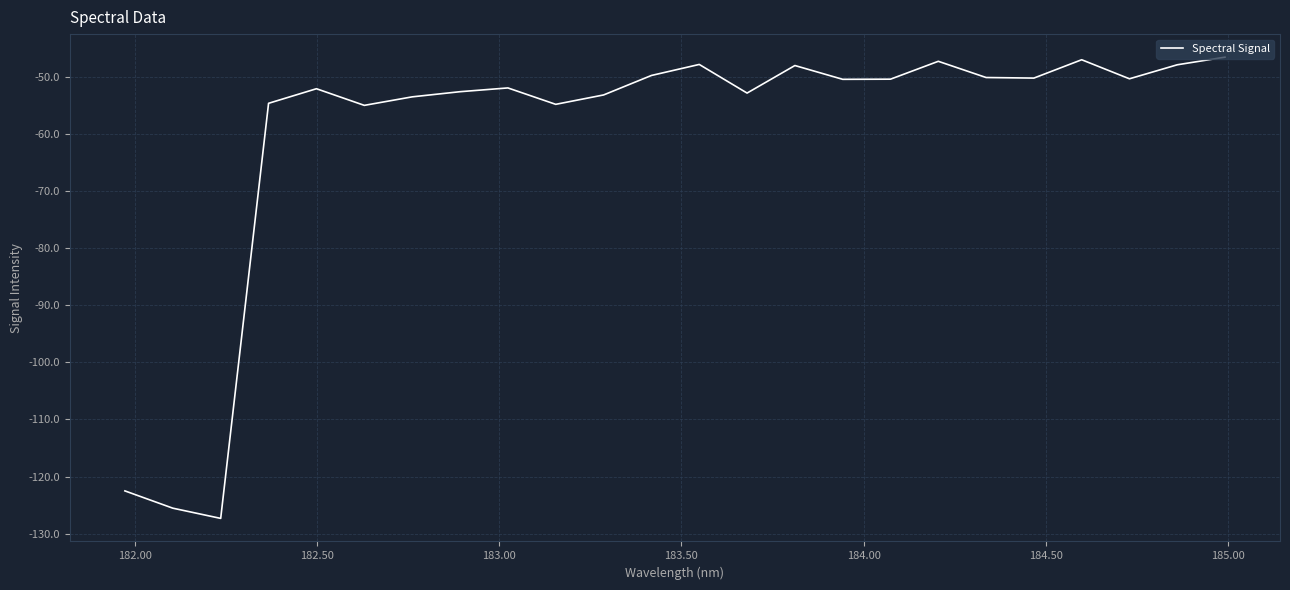

What is the difference between the maximum and minimum values?

80.8